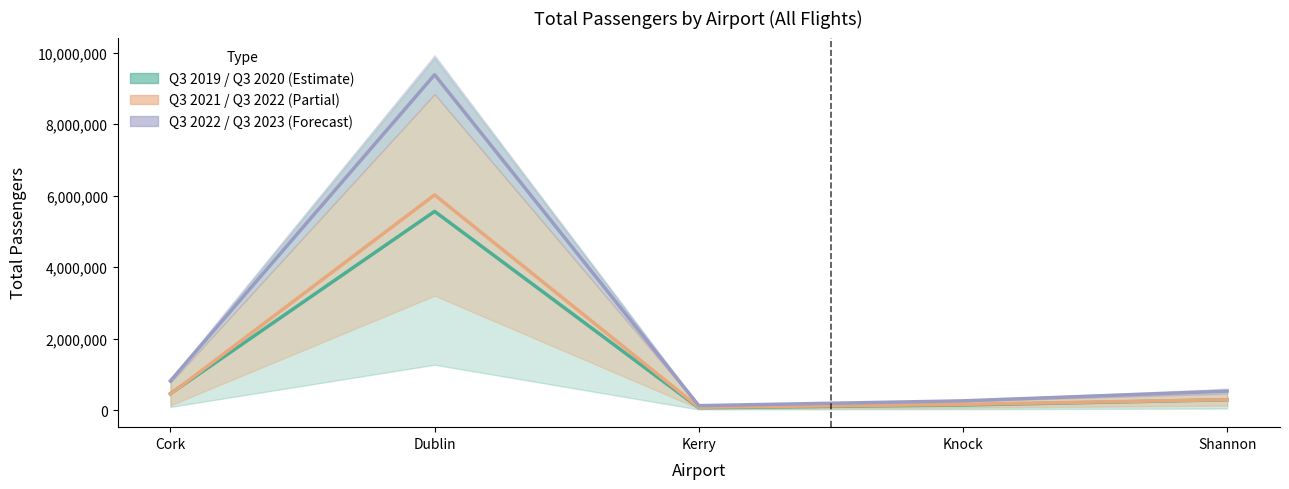

Is it true that Q3 2022–2023 midline equals 3617852.7 at Dublin?

False